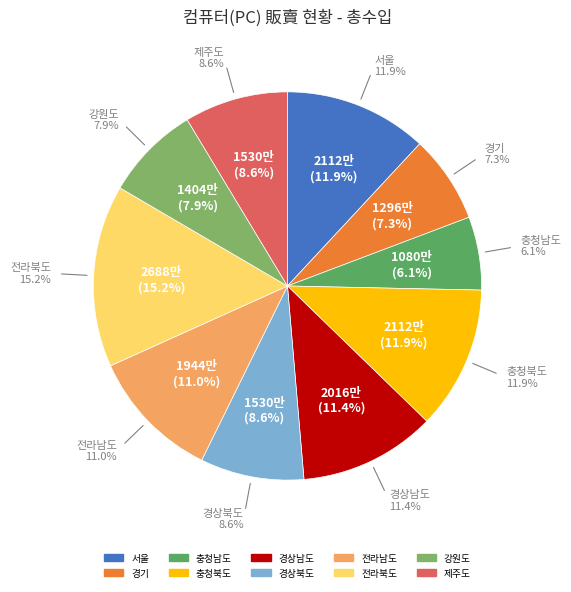

Combined, what portion of the pie is 경기 and 서울?

19.2%